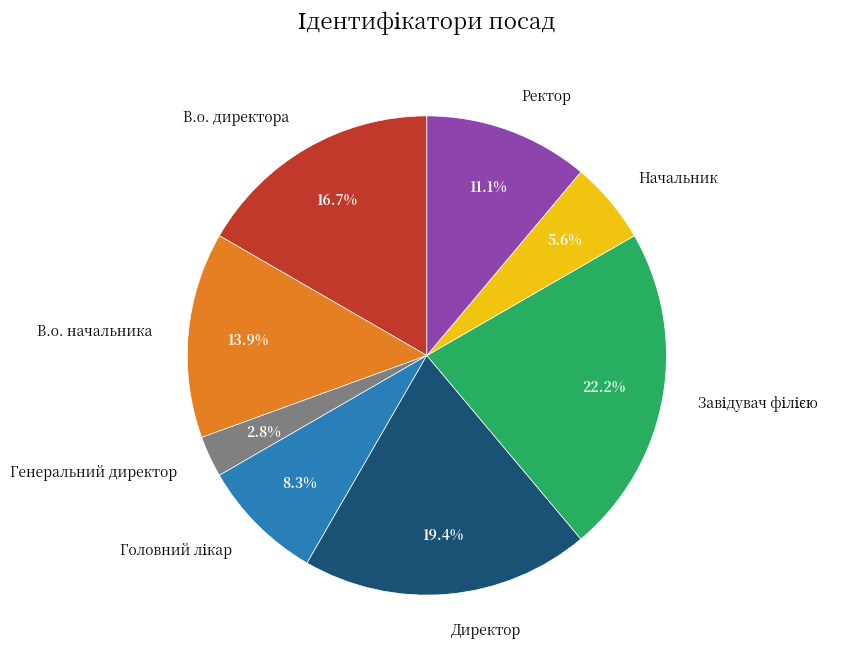

To the nearest percent, what is the average slice percentage?

12%